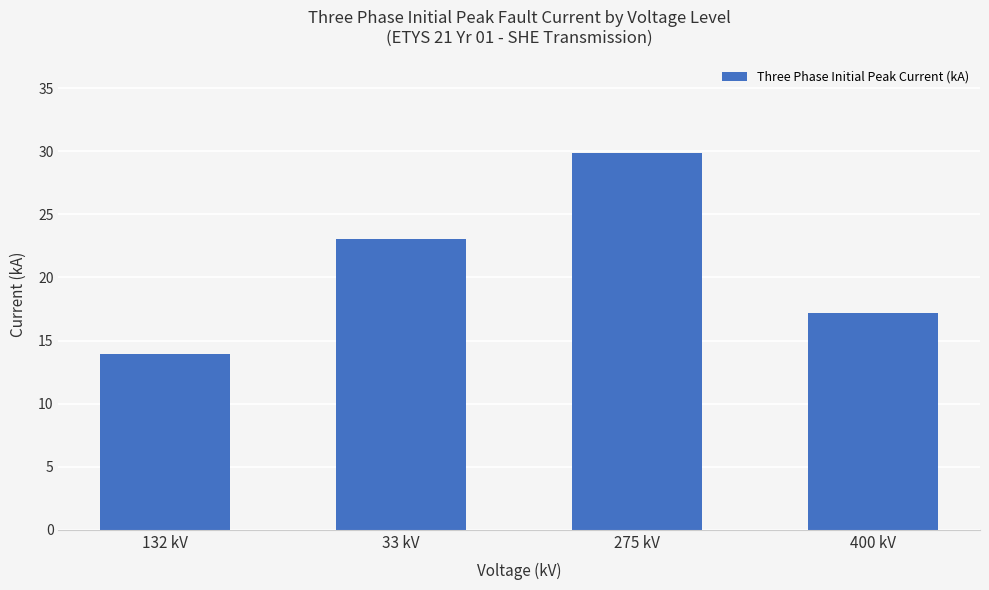

True or false: the data shows 17.2 at 400 kV.

True